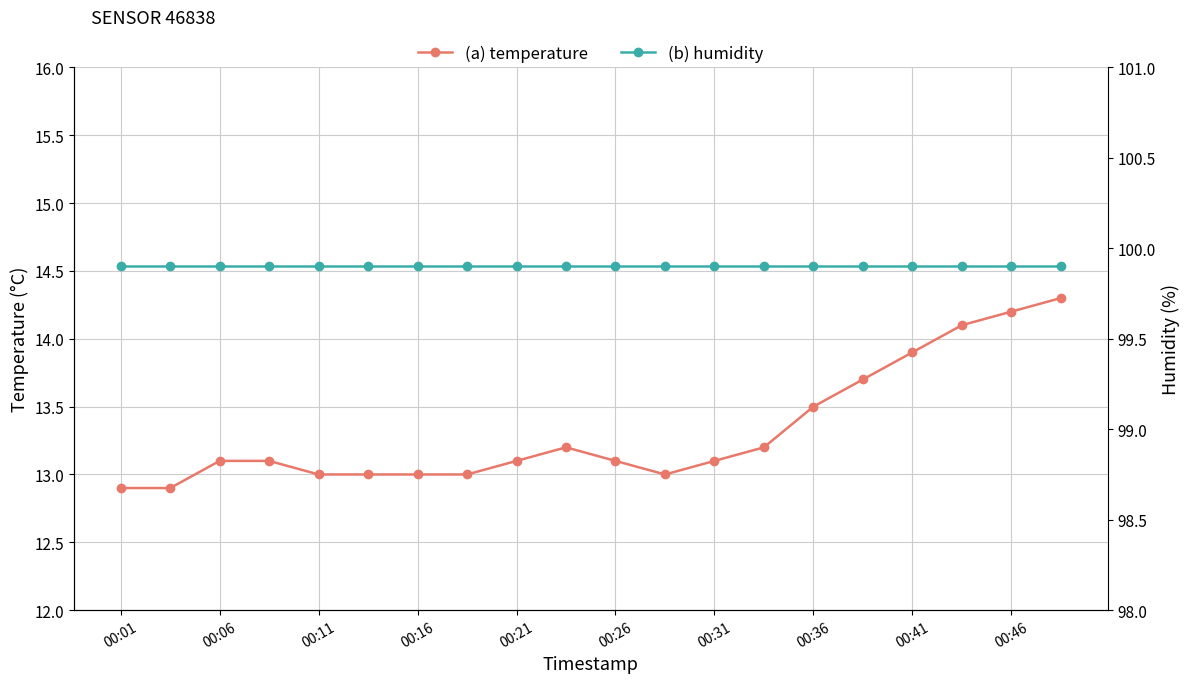

List the series in order of their peak value, lowest first.

temperature, humidity